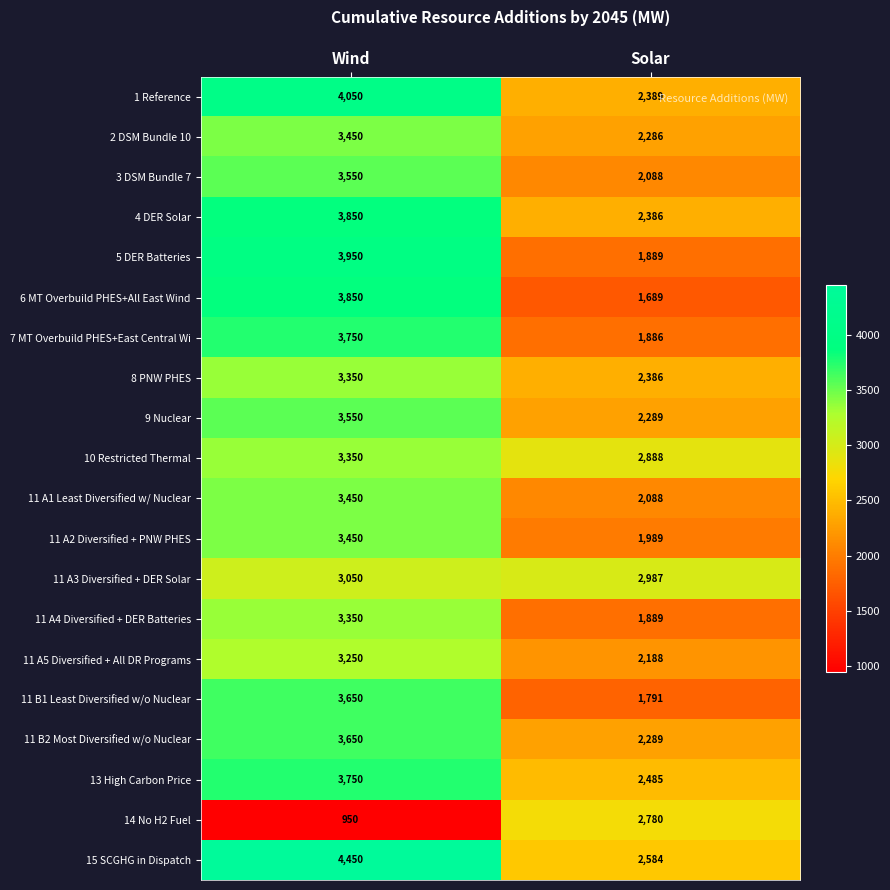

What is the difference between the highest and lowest values at Wind?

3500